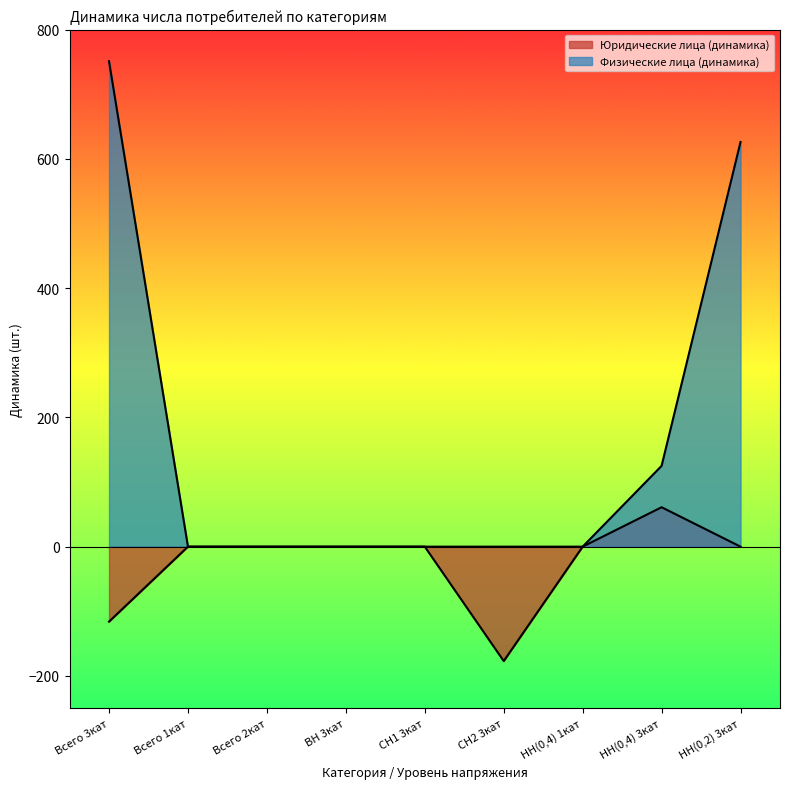

Count the Физические лица (динамика) values in the range 0 to 125.

7